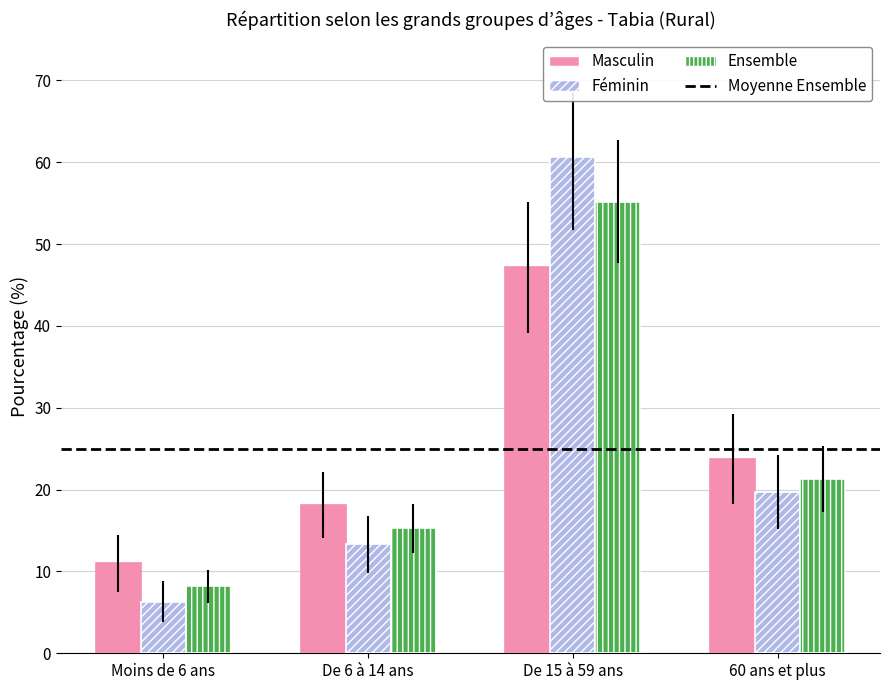

How many values in the Féminin series exceed 19?

2